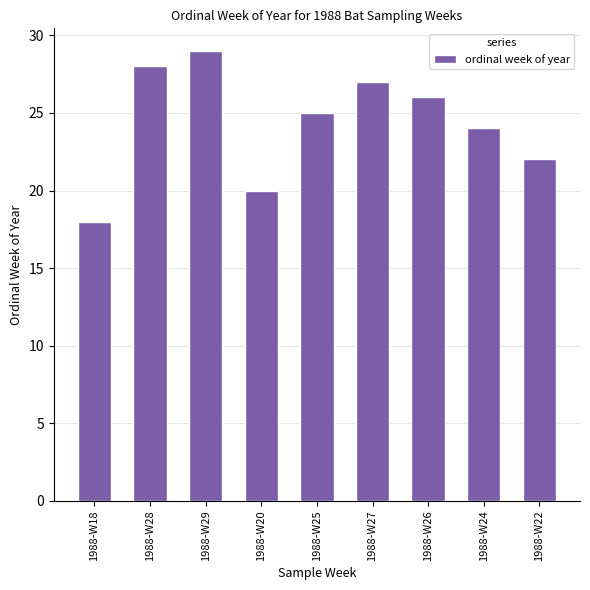

How many categories are shown in the chart?

9